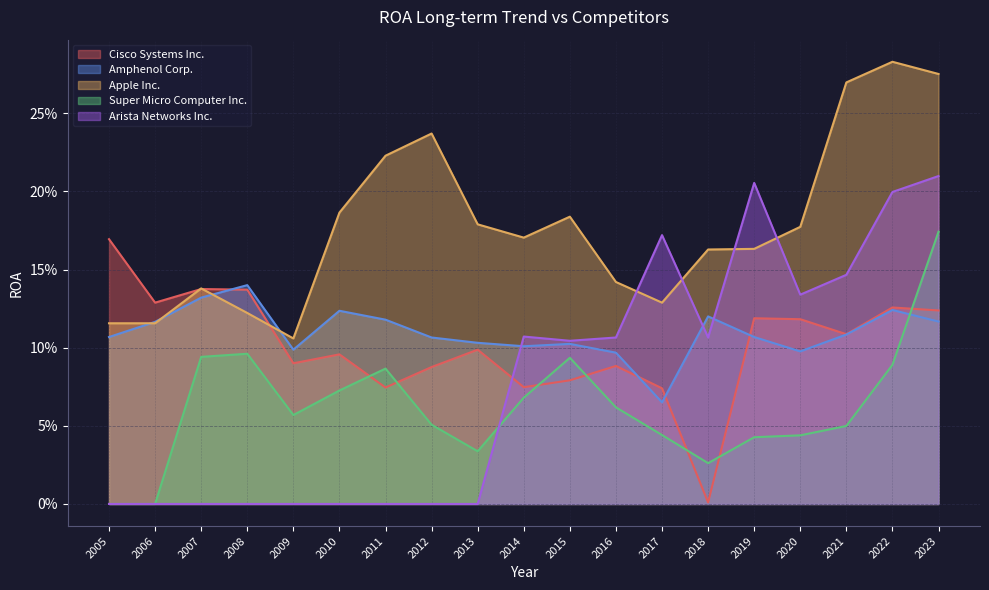

At which category does the chart reach its minimum across all series?

2006